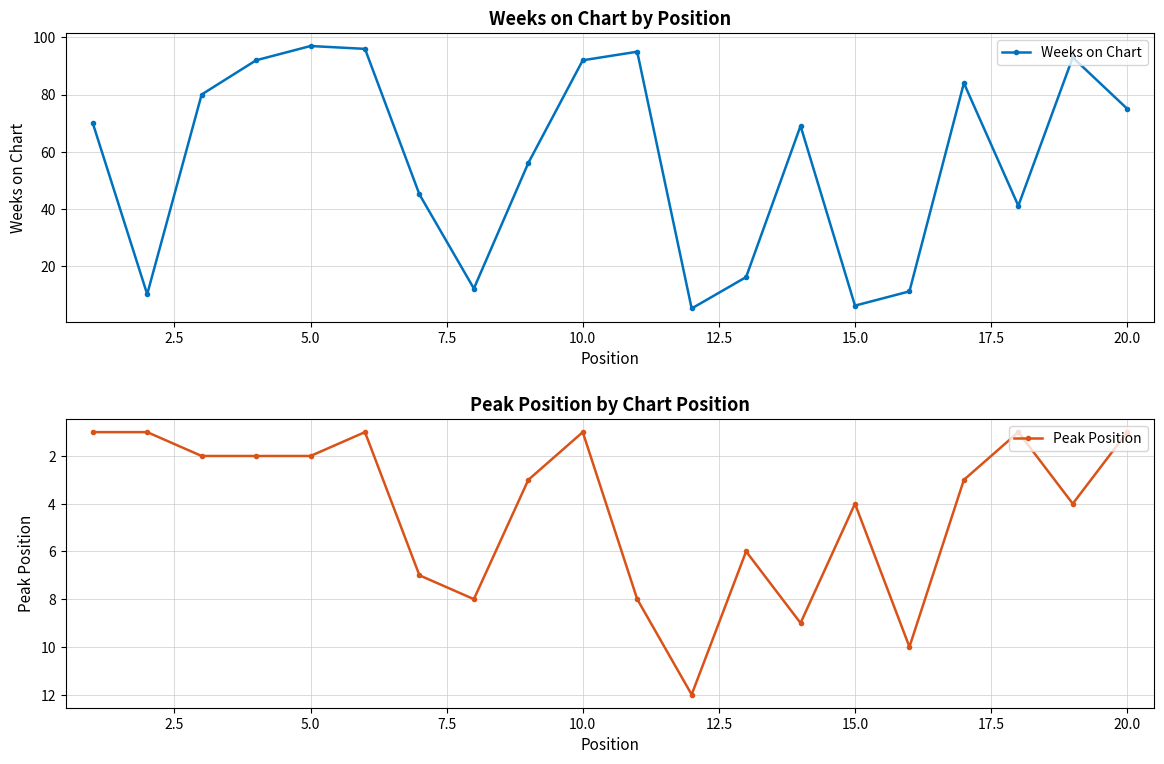

What is the value of the Peak Position point at the 2nd from the left?

1